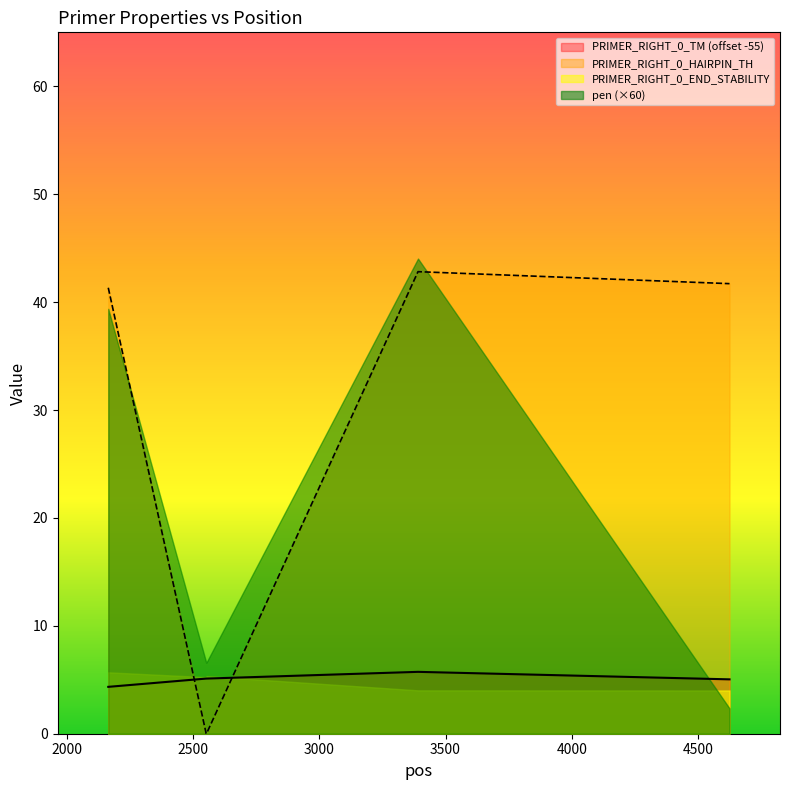

How many intersections are there between PRIMER_RIGHT_0_TM and PRIMER_RIGHT_0_HAIRPIN_TH?

2